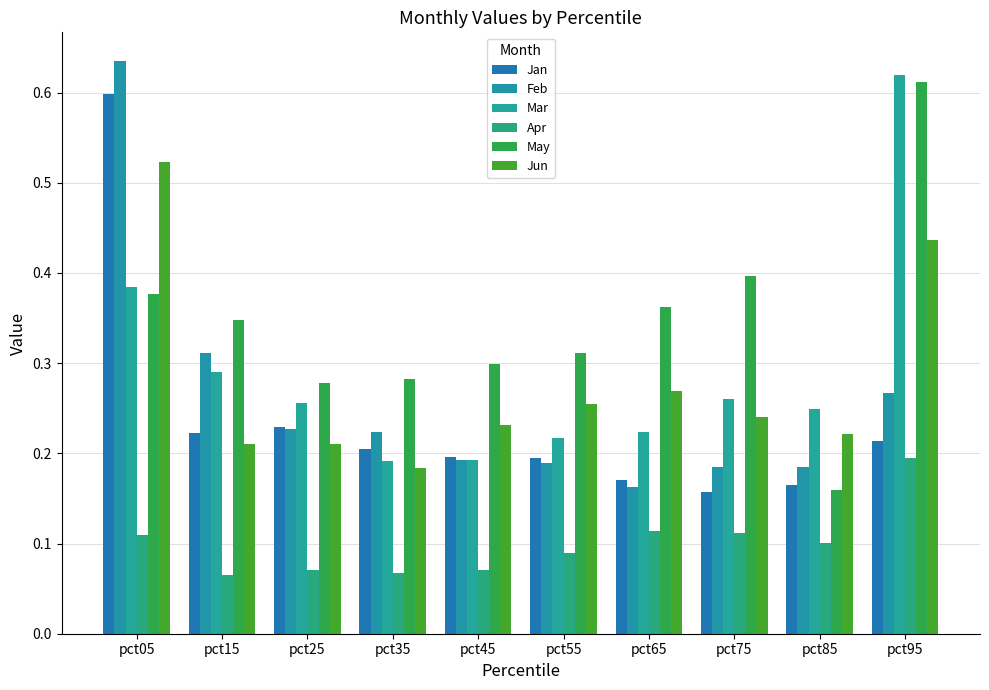

What is the sum of the Jan values at pct35 and pct45?

0.4